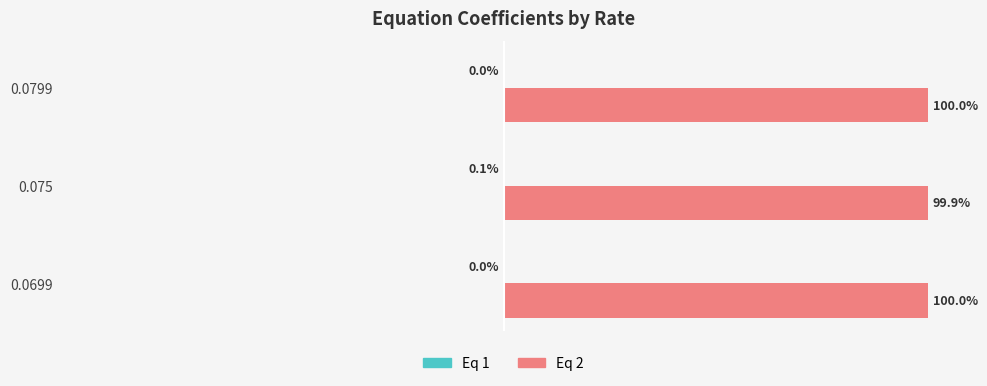

Which series has the largest total across all categories?

Eq 2